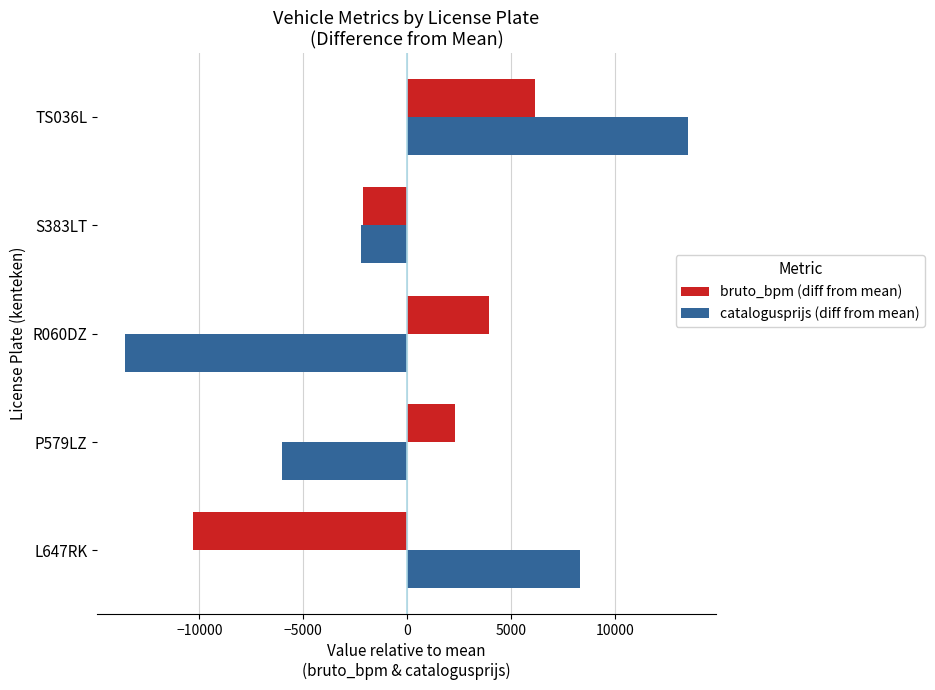

How many values in the catalogusprijs (diff from mean) series exceed -2238?

2